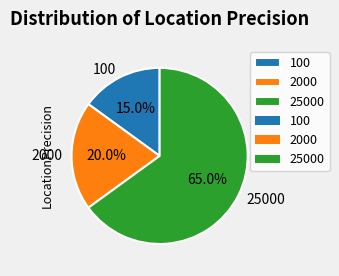

True or false: 100 accounts for 27% of the total.

False